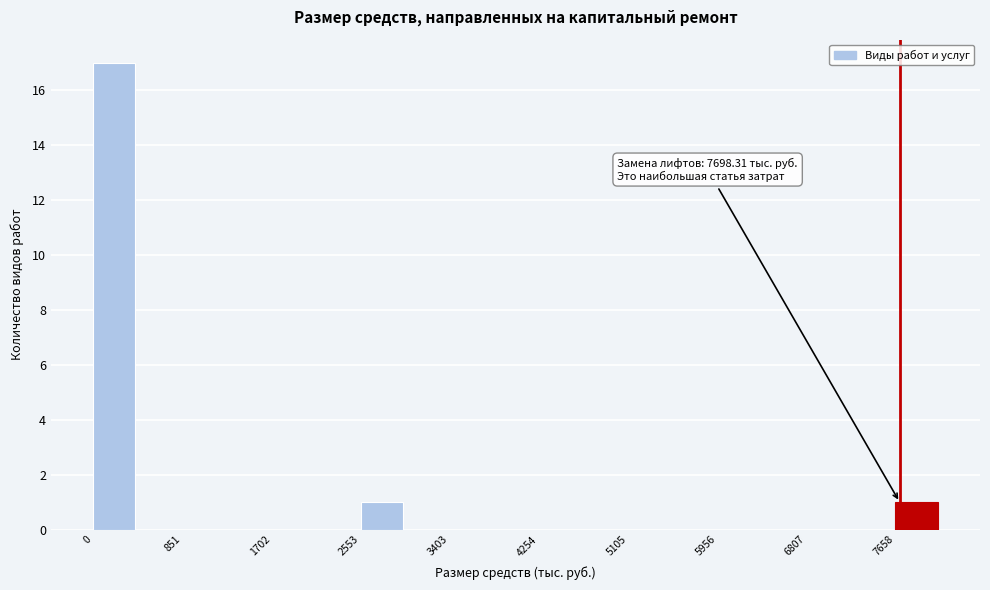

Over which range of the x-axis is the bar tallest?

0 to 400